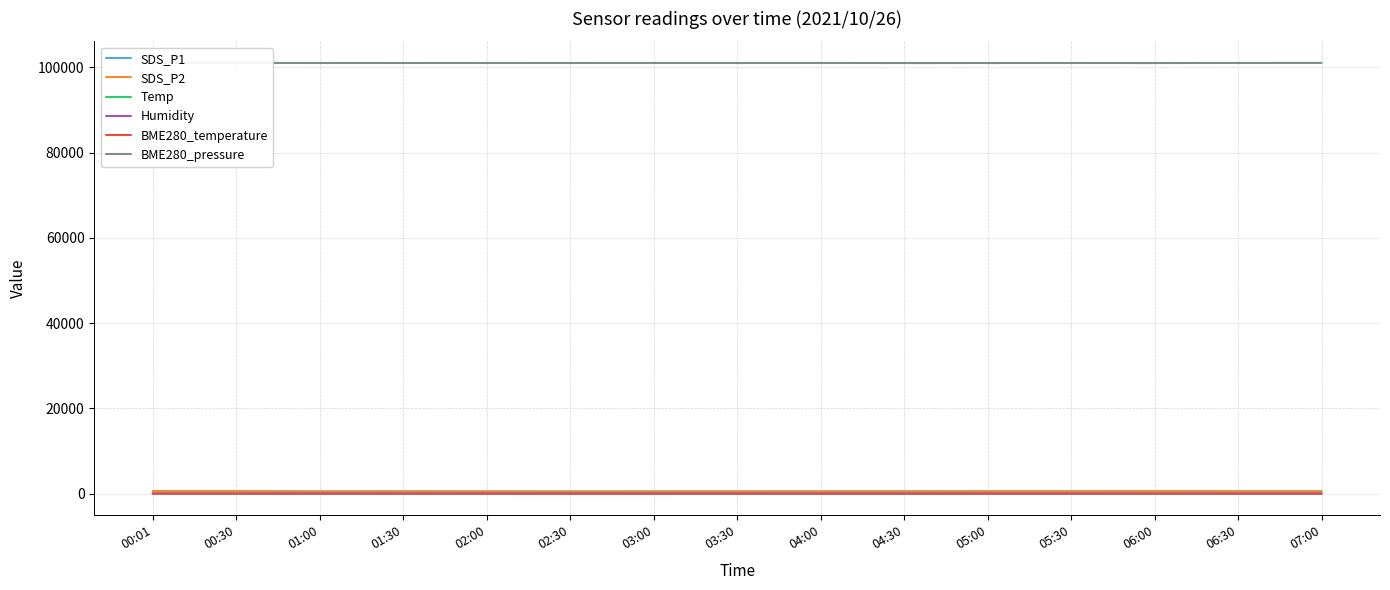

Which has a higher value, 00:30 or 05:30?

00:30